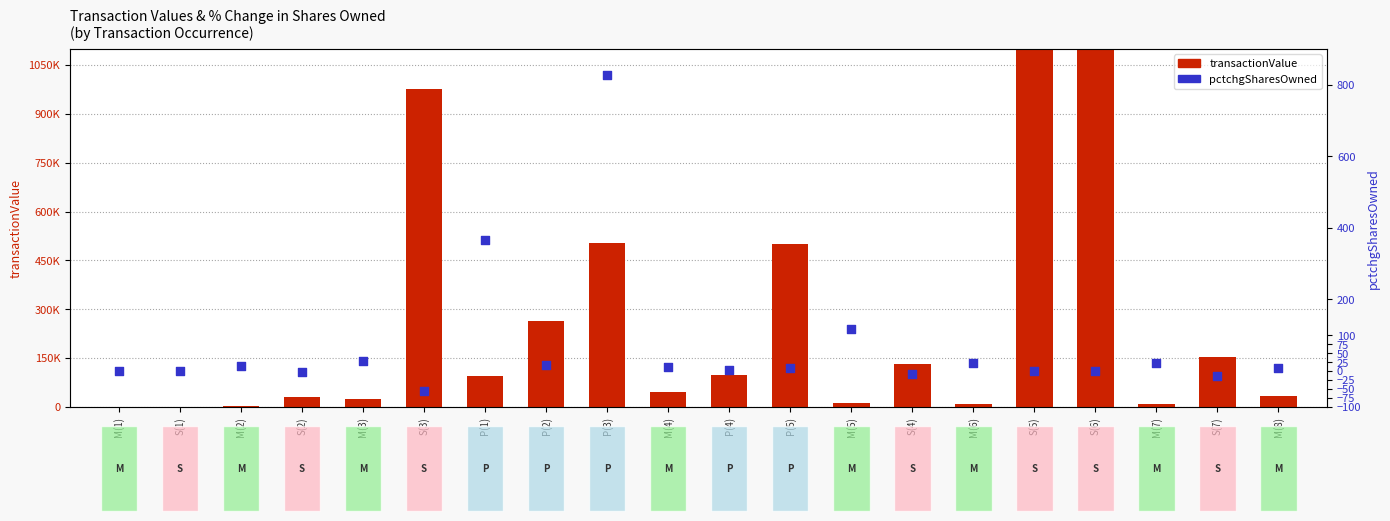

What is the total value across all series at P(5)?

618808